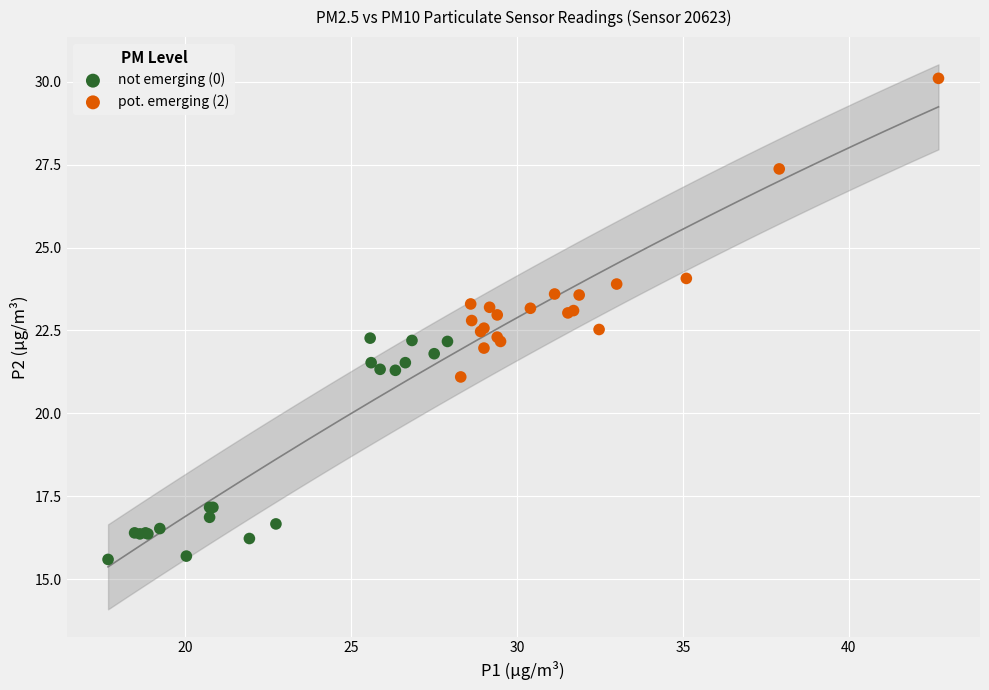

Which series reaches the maximum Y coordinate?

pot. emerging (2)